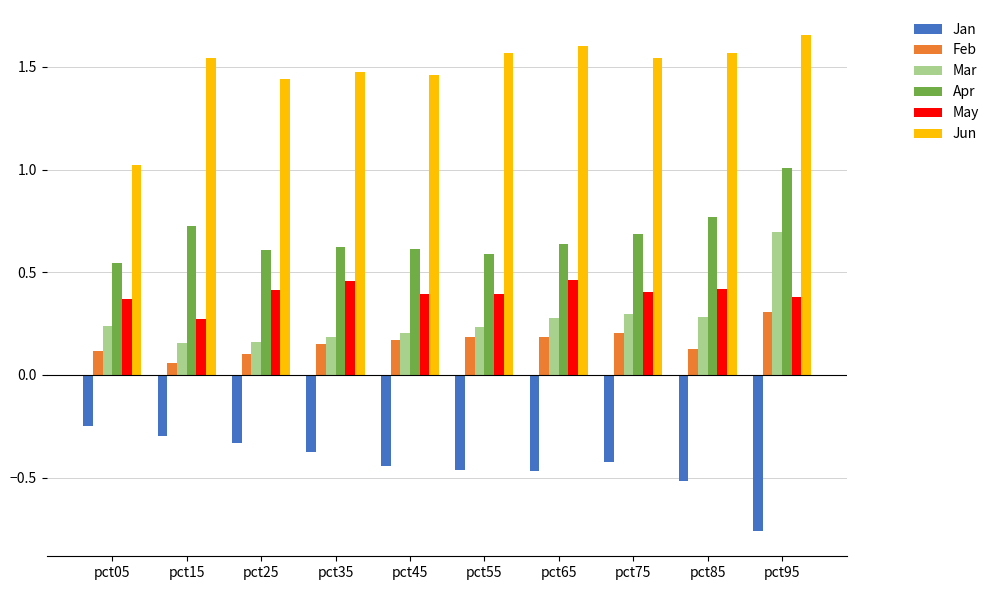

What is the sum of the May values at pct35 and pct25?

0.9